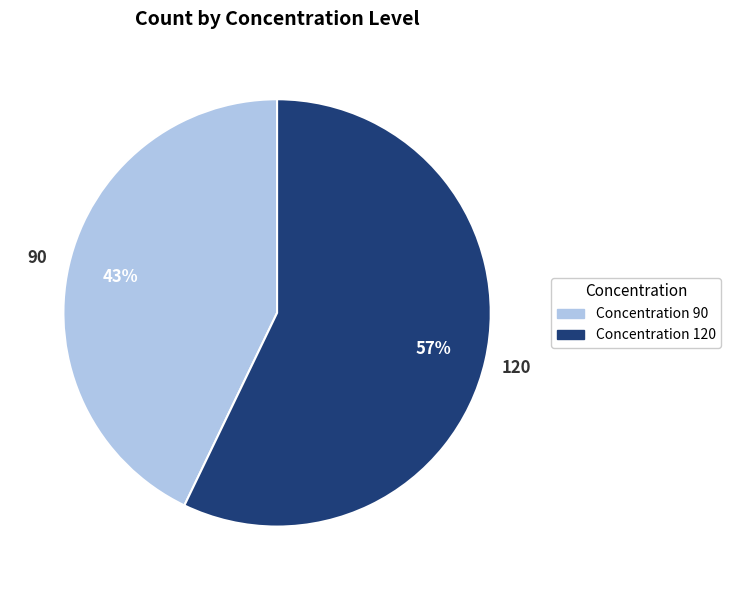

To the nearest percent, what is the average slice percentage?

50%